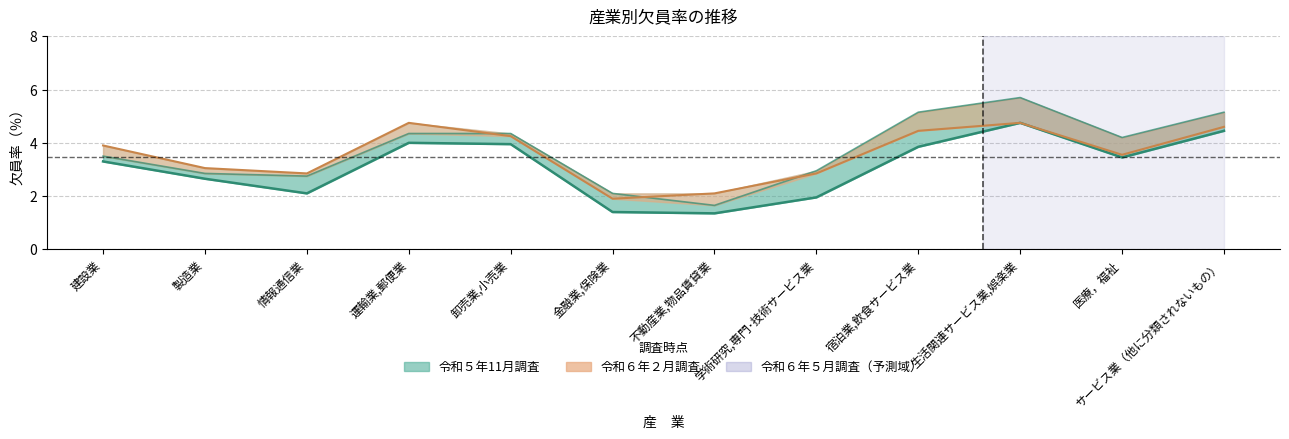

What is the label of the 10th point from the right?

情報通信業